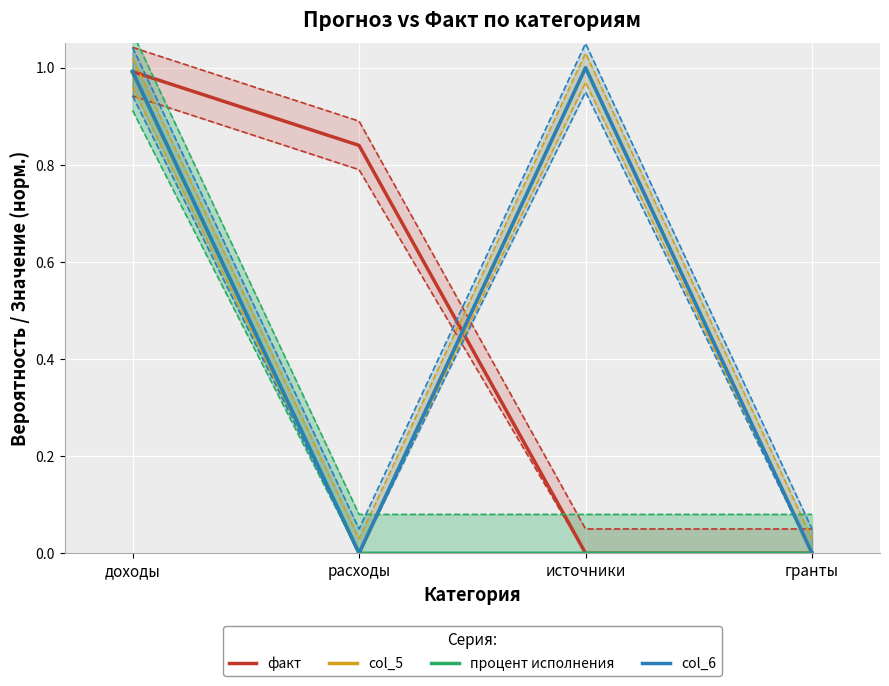

What is the label of the 4th point from the left?

гранты